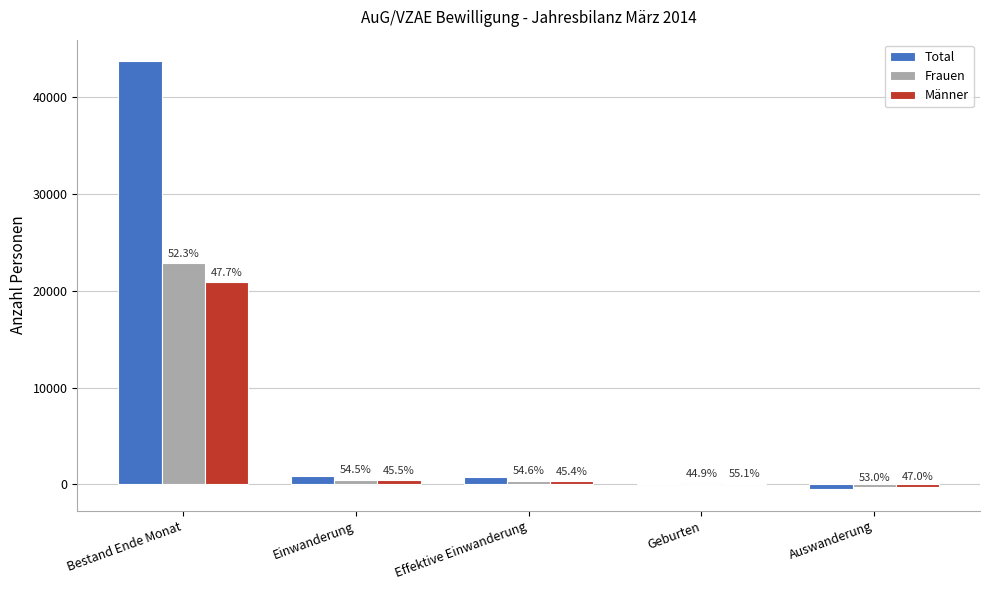

Are the bars horizontal?

No